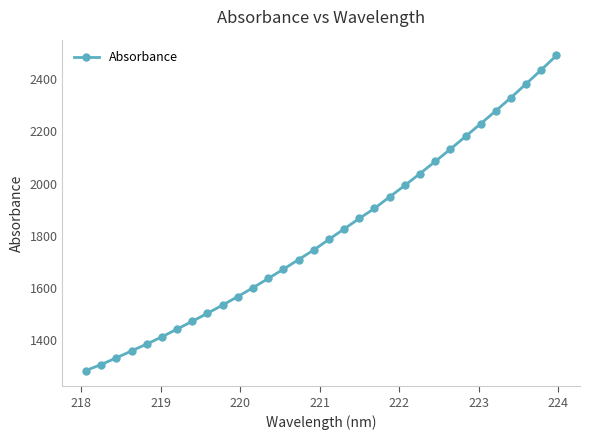

How many lines are shown in the chart?

1